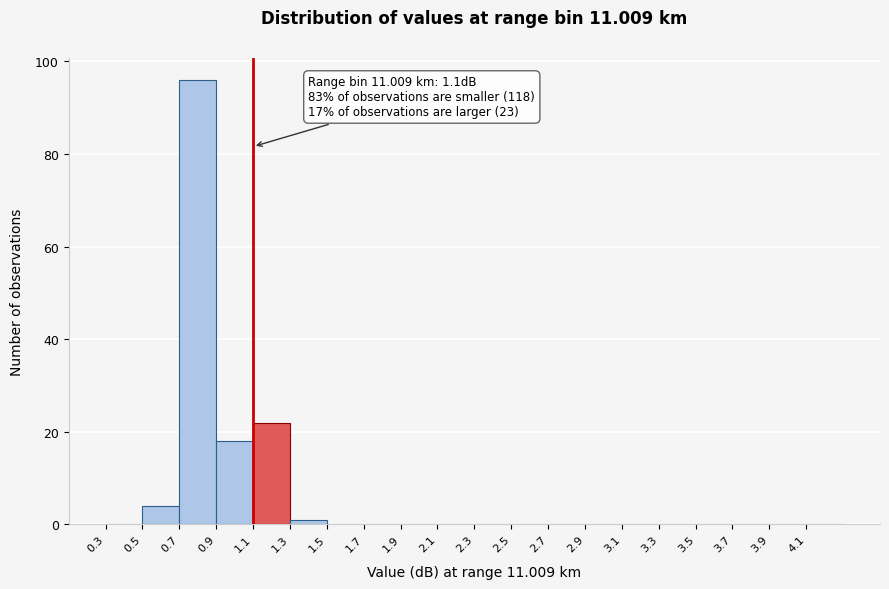

Which range on the x-axis has the tallest bar?

0.7 to 0.9